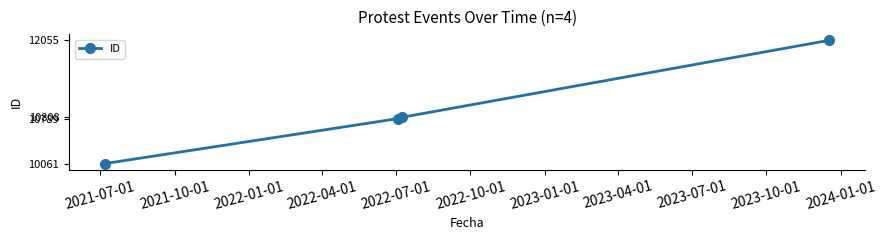

What is the maximum value shown in the chart?

12055